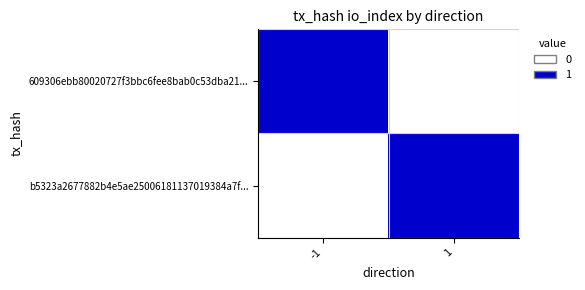

Reading right to left, extract all data points from this chart.

609306ebb80020727f3bbc6fee8bab0c53dba21...: 1=0	-1=1
b5323a2677882b4e5ae25006181137019384a7f...: 1=1	-1=0